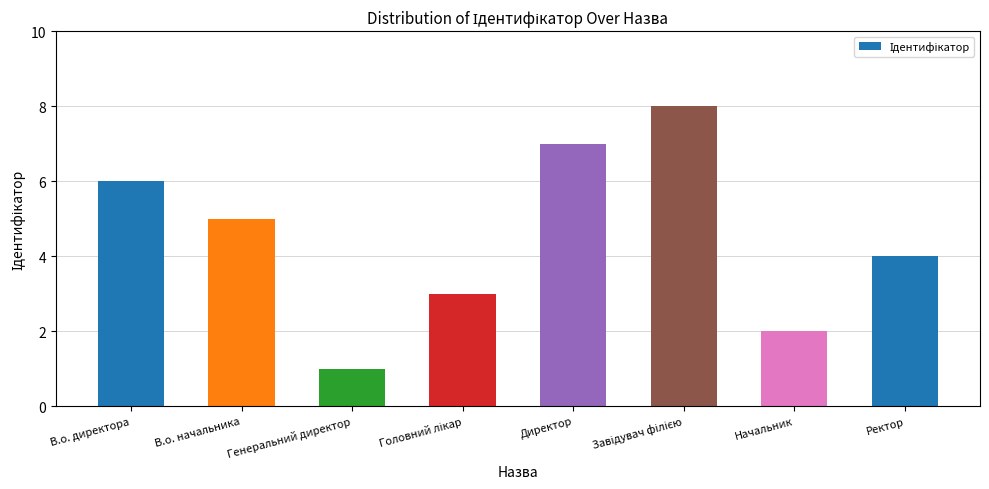

Which label corresponds to the smallest value in the chart?

Генеральний директор